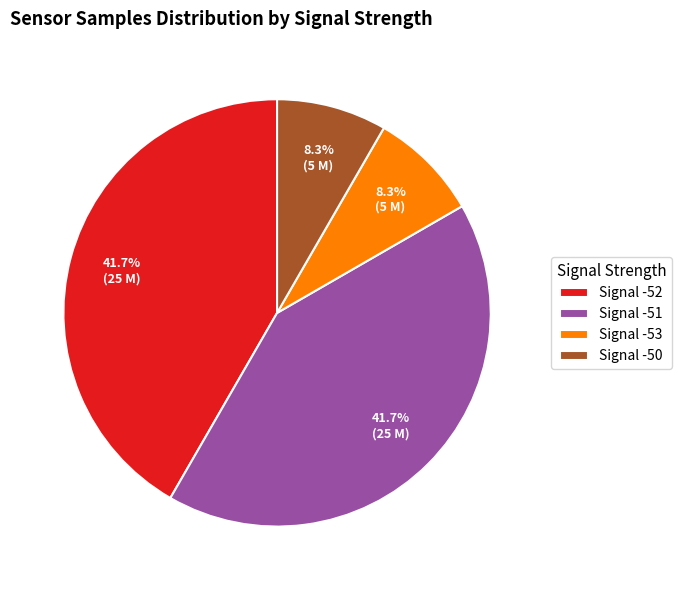

To the nearest percent, what is the average slice percentage?

25%